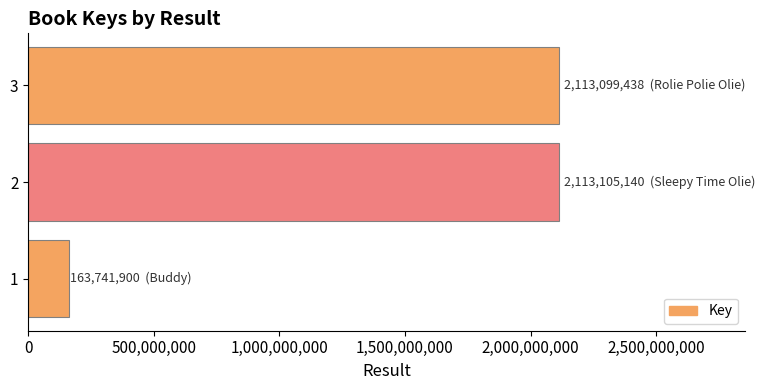

What is the difference between the maximum and minimum values?

1949363240